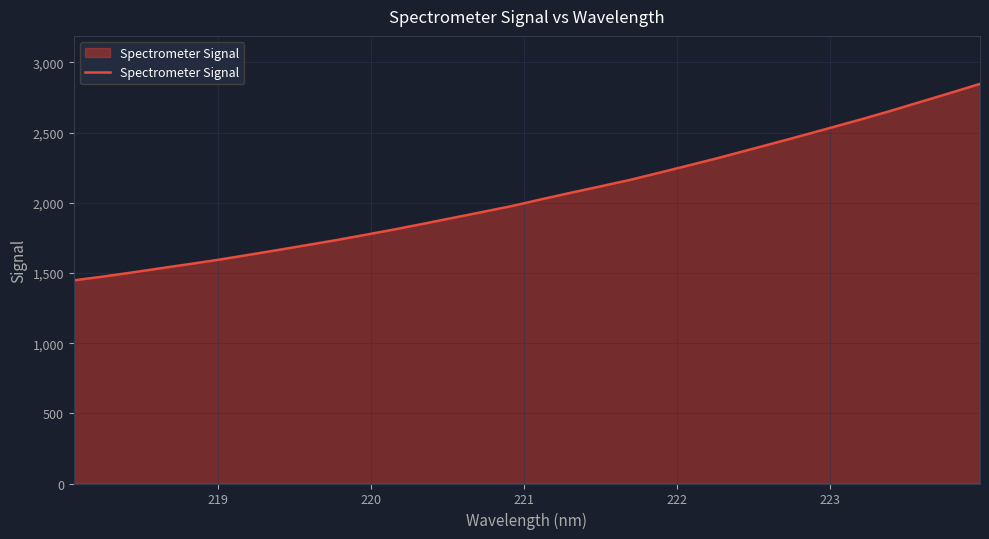

What is the smallest value displayed?

1447.4